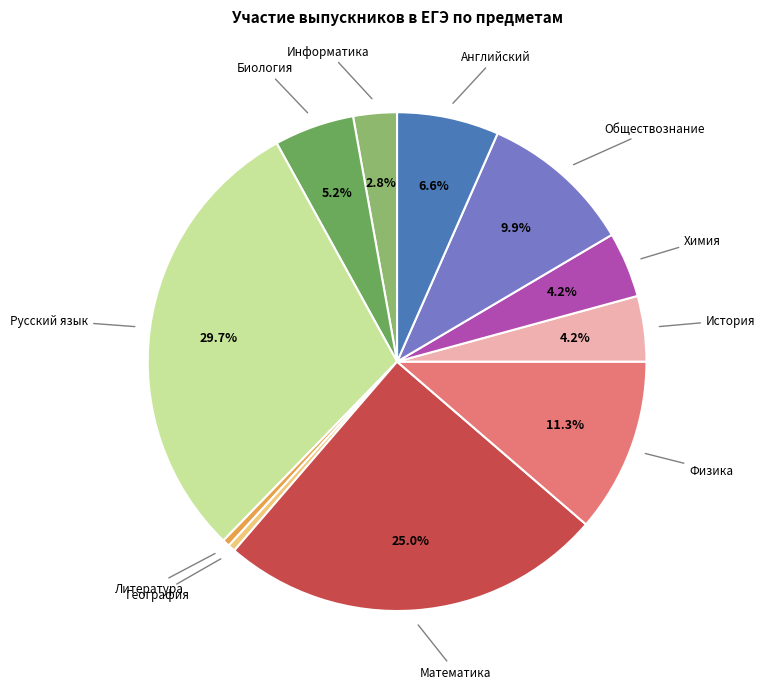

Does Литература account for over 50% of the chart?

No